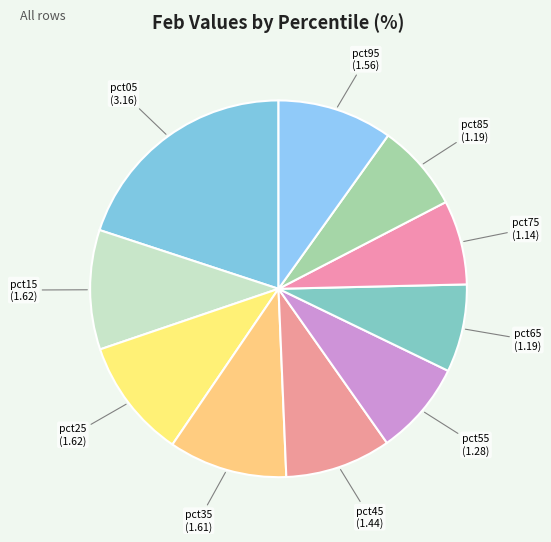

Which category has the biggest portion of the pie?

pct05